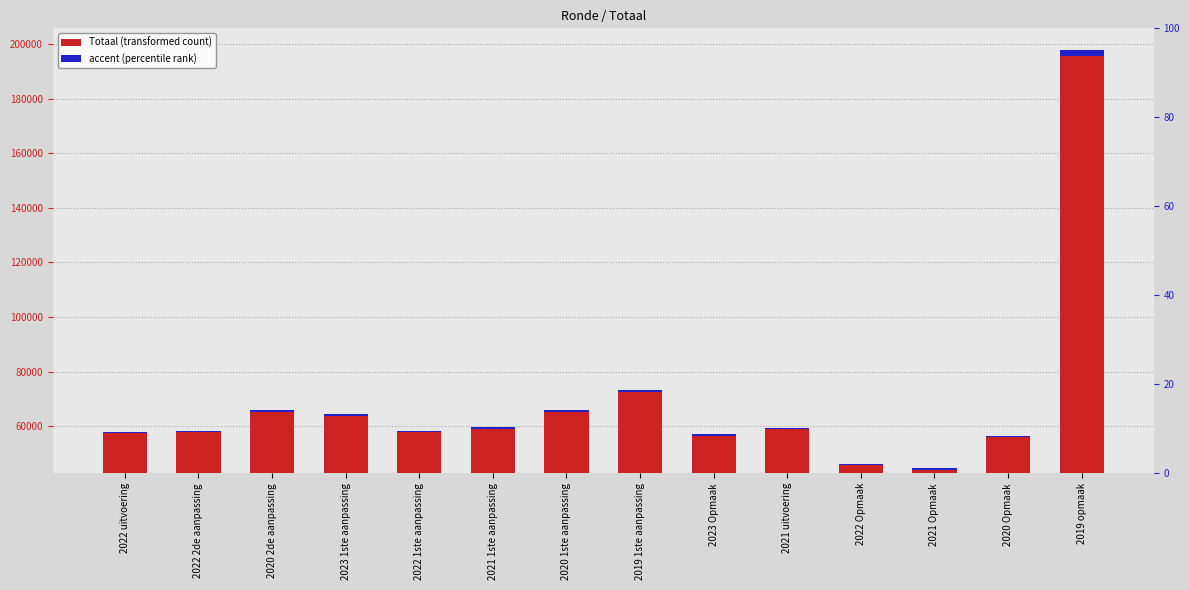

What are all the series names shown in the legend?

Totaal, accent